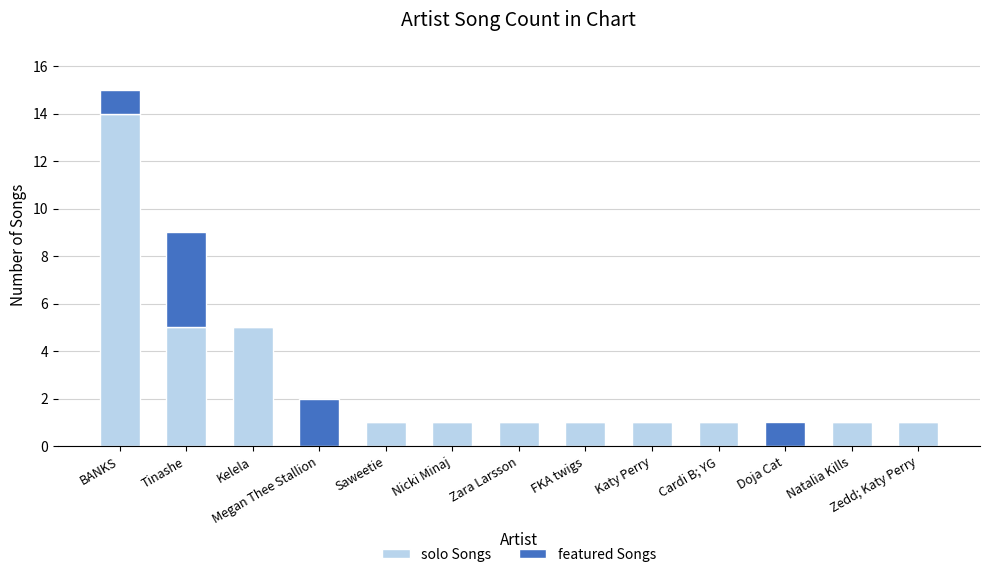

At which category is the sum across all series the highest?

BANKS